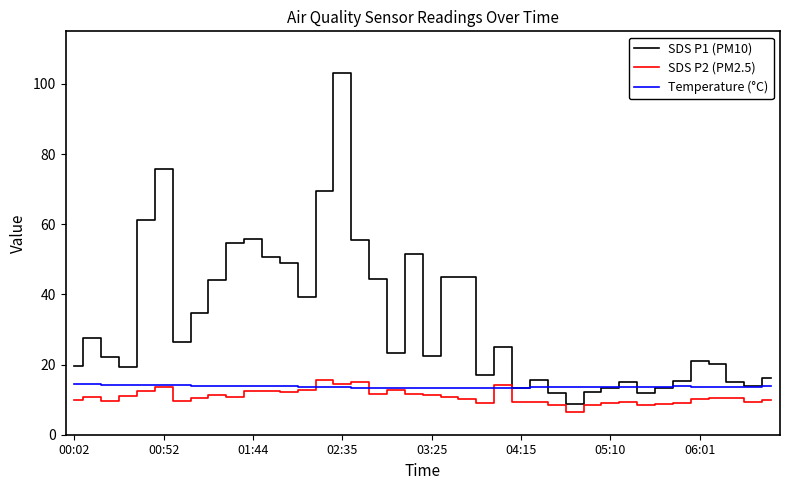

True or false: SDS P2 (PM2.5) and SDS P1 (PM10) intersect in this chart.

False